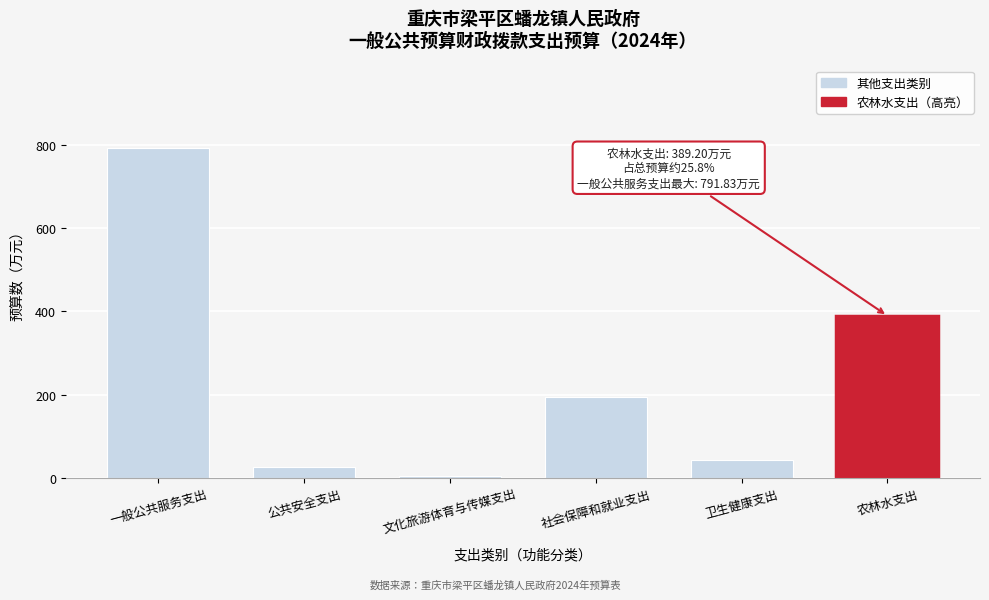

Reading left to right, what are all the values shown in this chart?

791.8	26.4	6.0	195.5	42.9	389.2